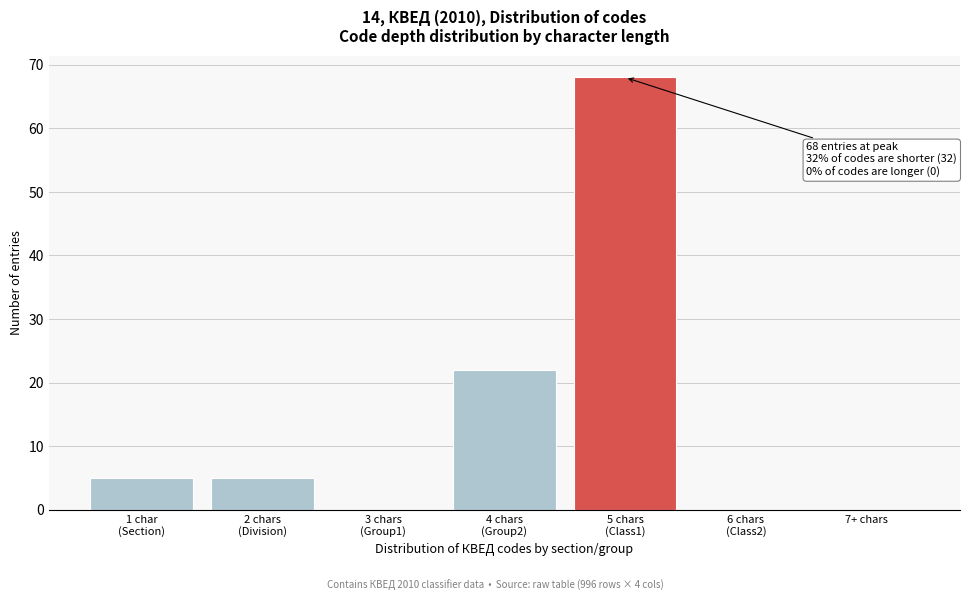

What is the sum of all values?

100